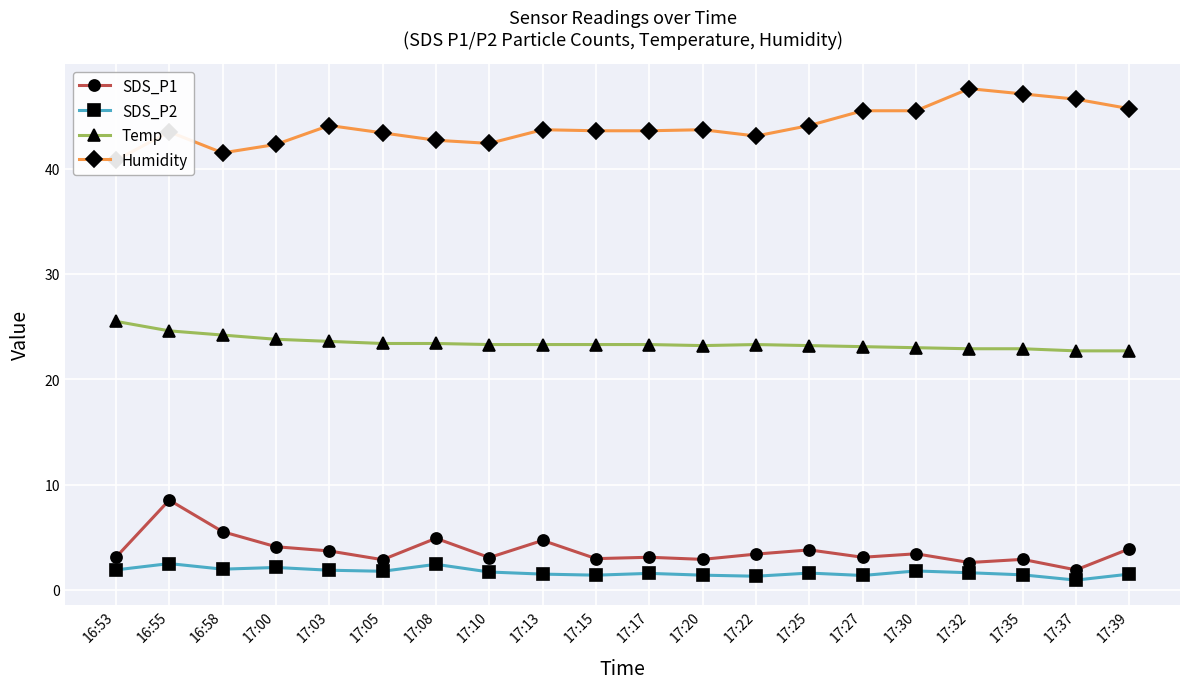

What is the total value across all series at 16:55?

79.1